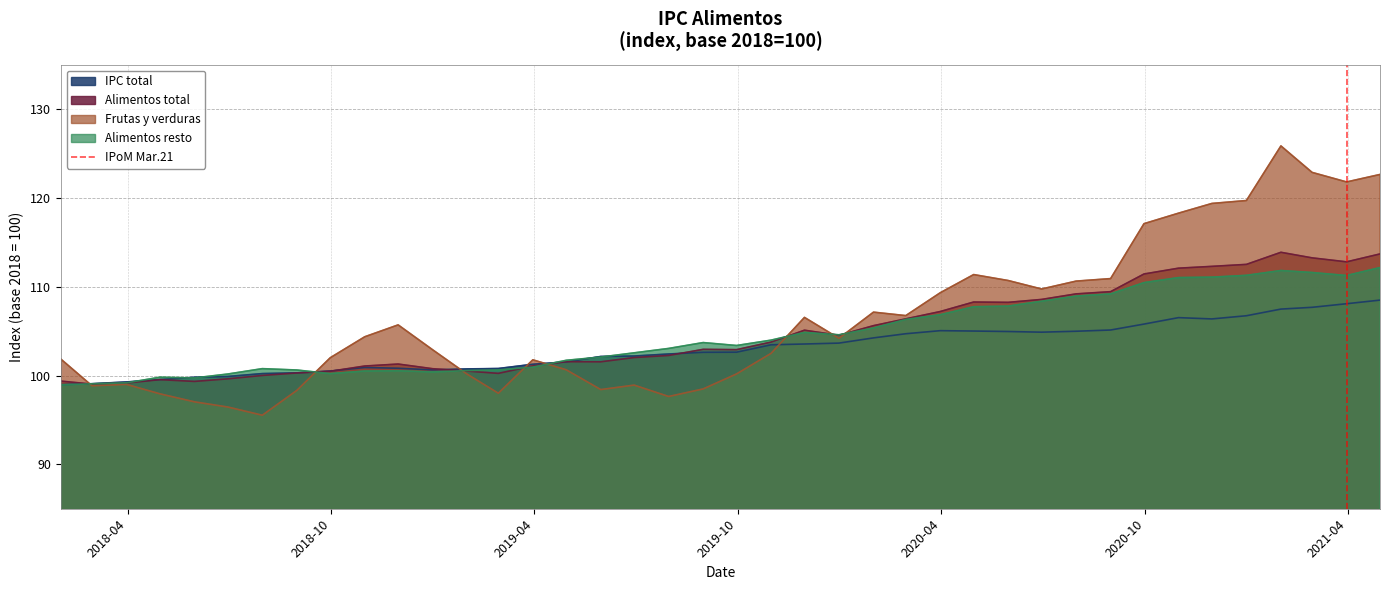

What is the highest value of the Frutas y verduras series?

125.9